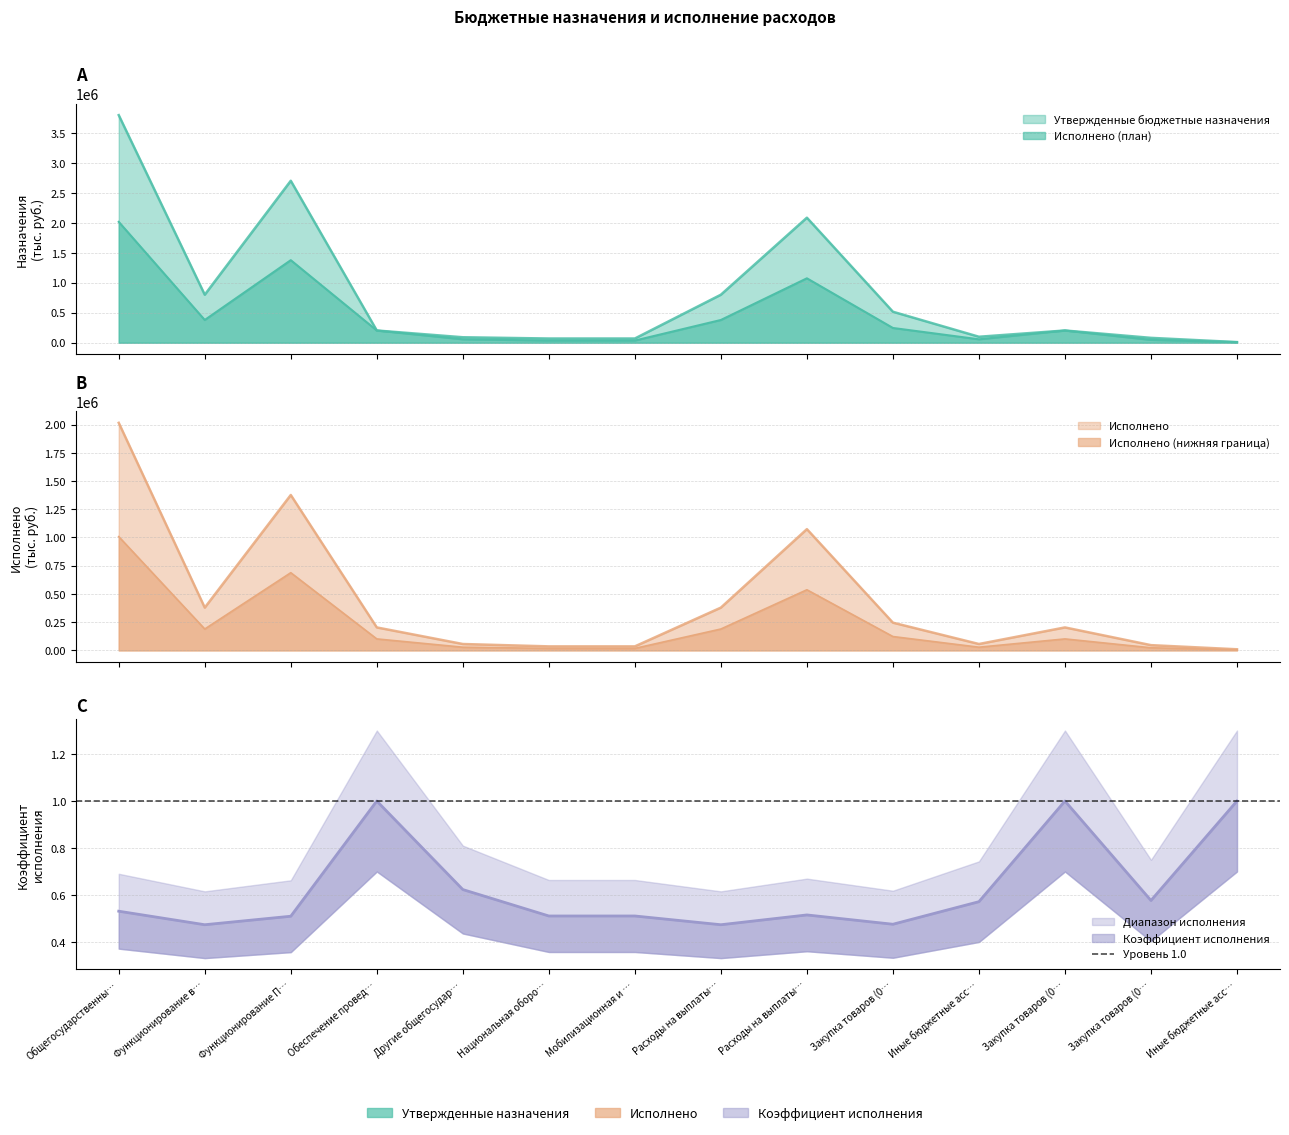

Rank the series by their average value, from highest to lowest.

Утвержденные бюджетные назначения, Исполнено